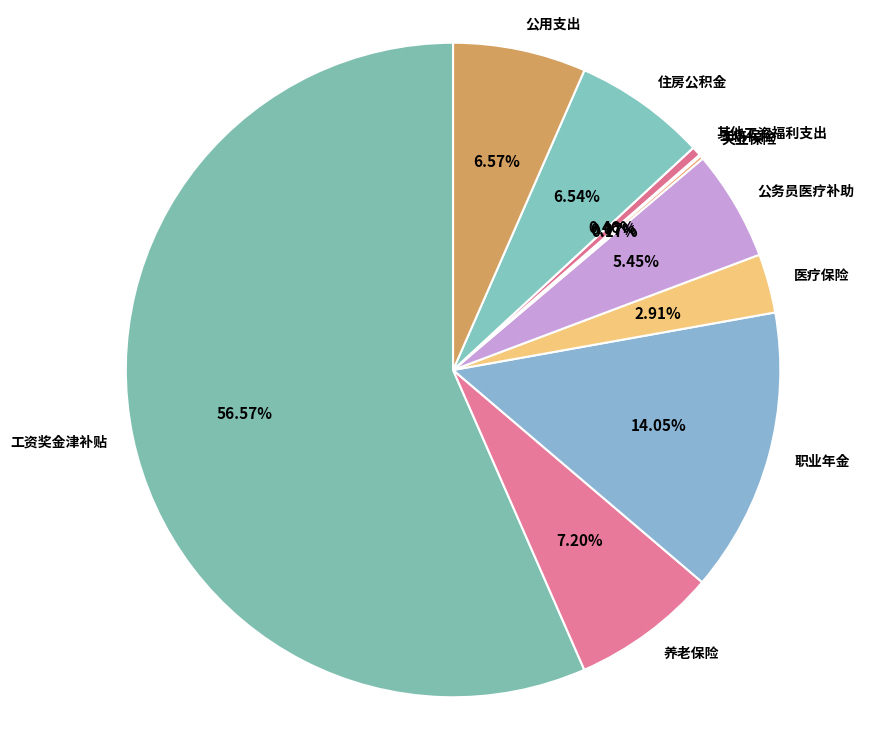

The 其他工资福利支出 slice represents 0% of the pie. True or false?

True